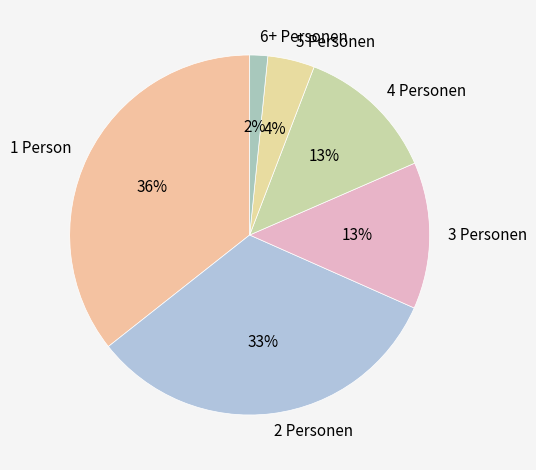

Is the sum of 6+ Personen and 5 Personen greater than half?

No